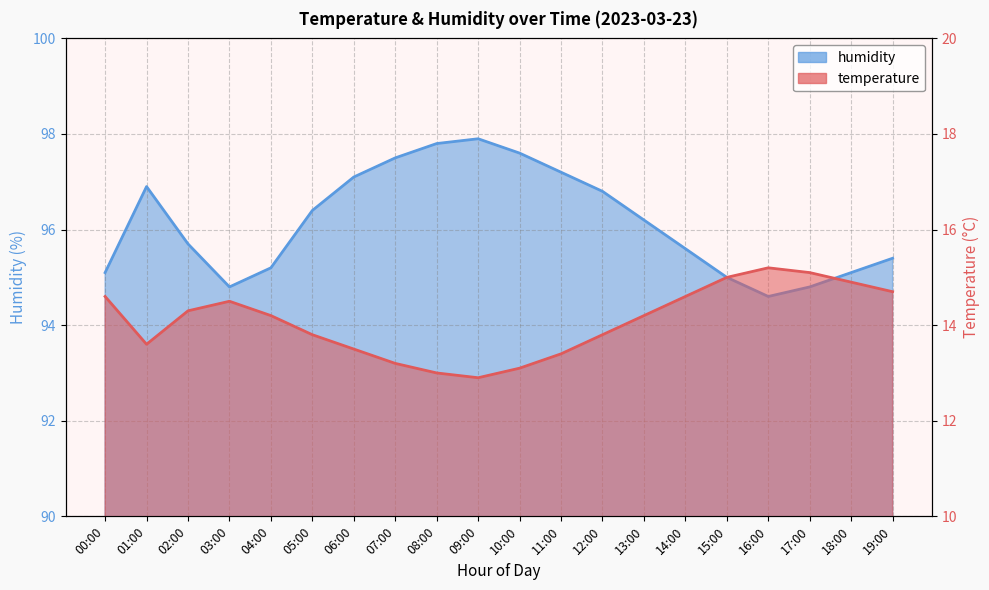

Between 12:00 and 14:00, which series saw the biggest shift?

humidity